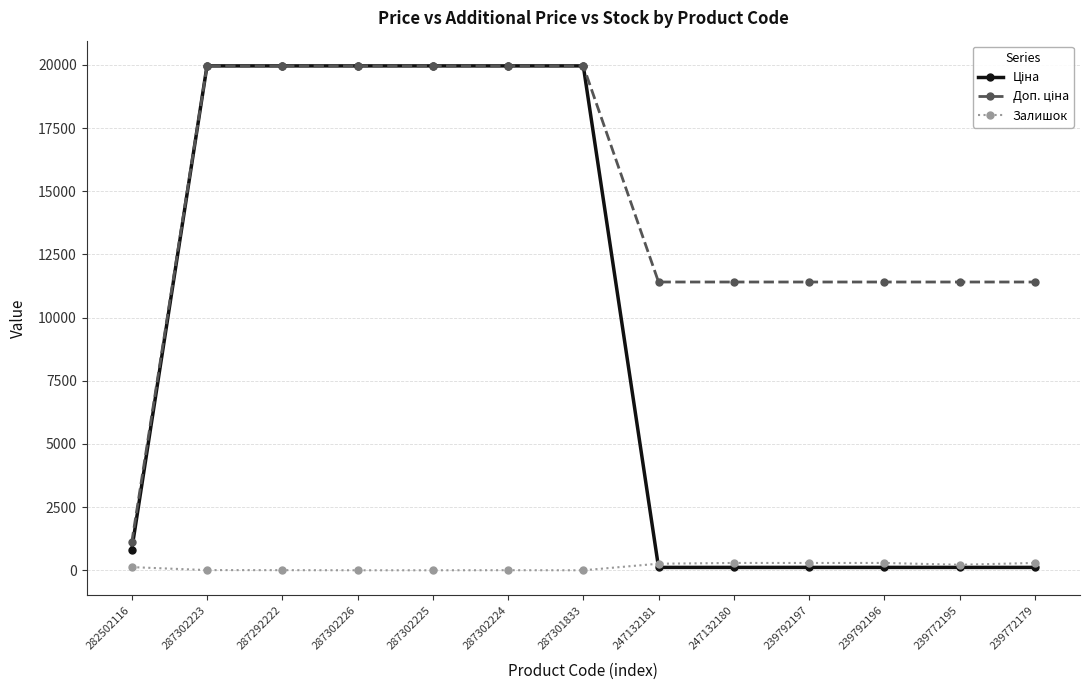

What is the maximum value shown in the chart?

19964.2